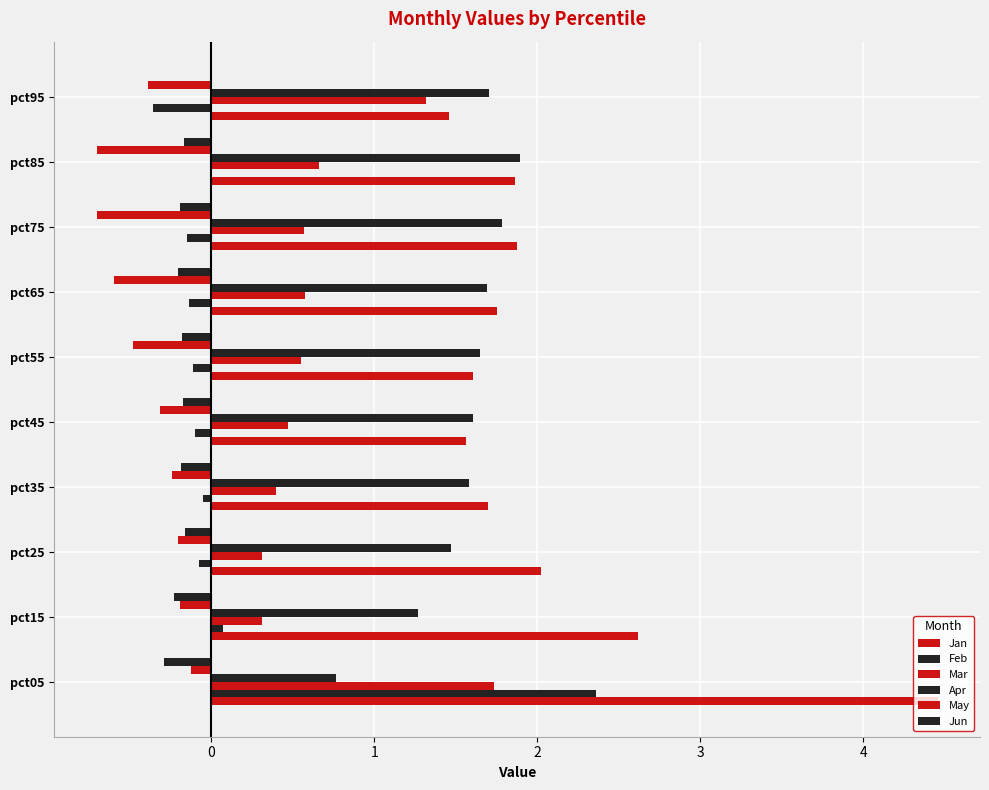

At how many categories does at least one series exceed 1?

10